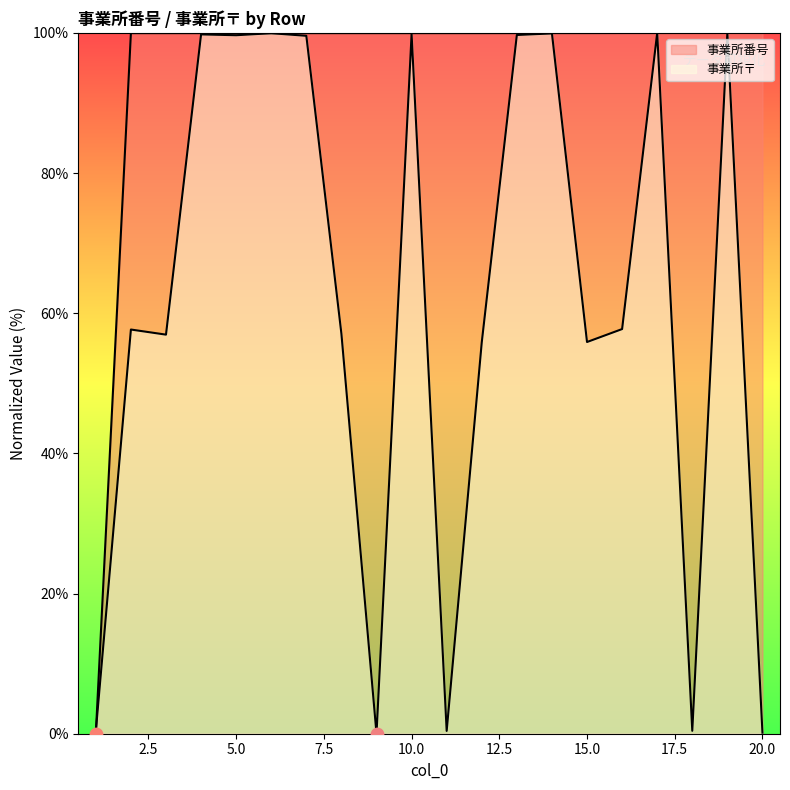

Which series has the widest spread of Y values?

事業所番号